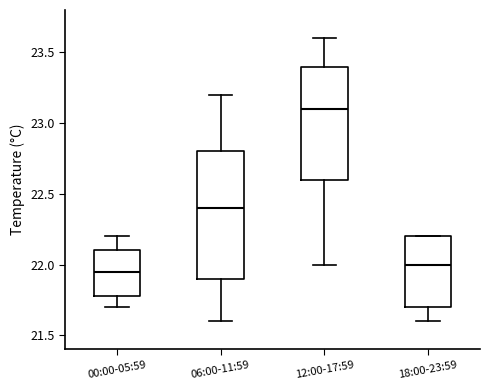

Which box's median line is the lowest?

00:00-05:59